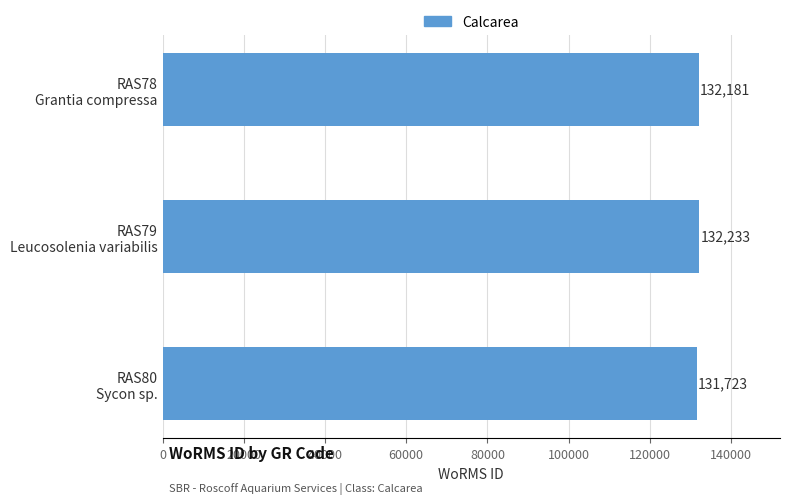

Reading bottom to top, extract all data points from this chart.

131723	132233	132181